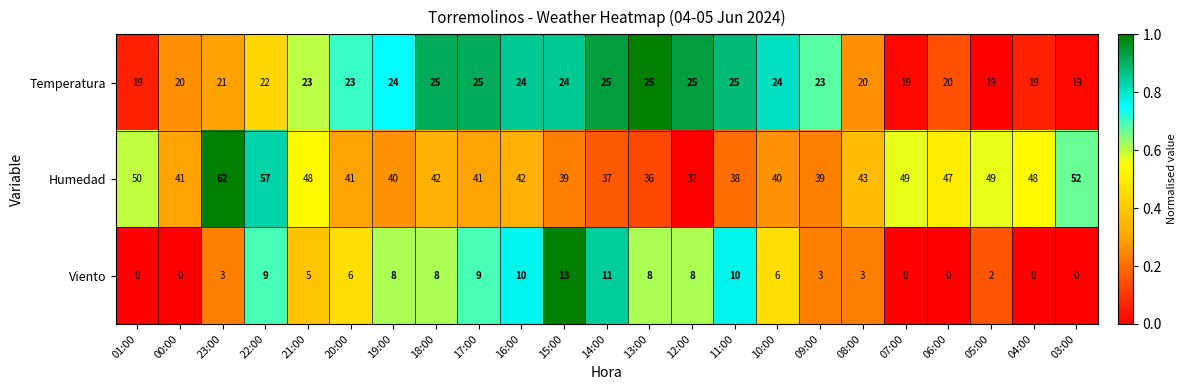

What is the average value of the Temperatura series?

22